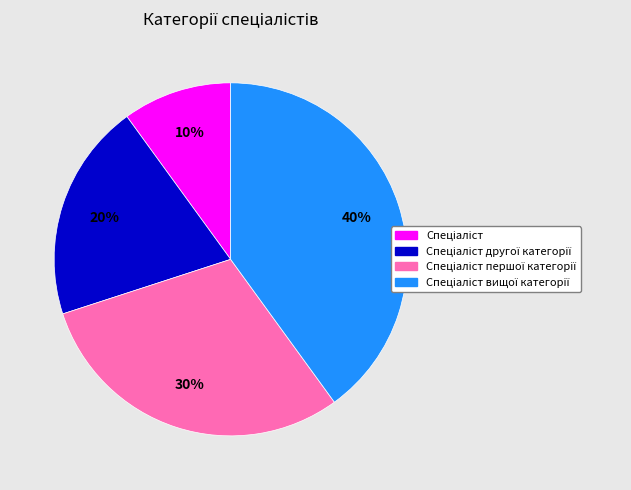

How many slices are in this pie chart?

4